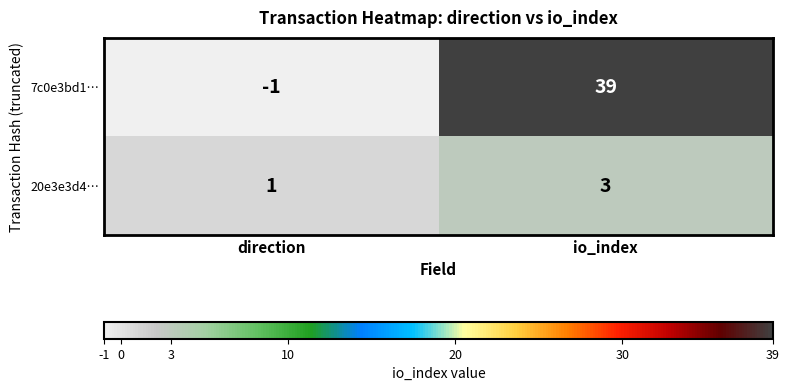

What is the average value of the 7c0e3bd1… series?

19